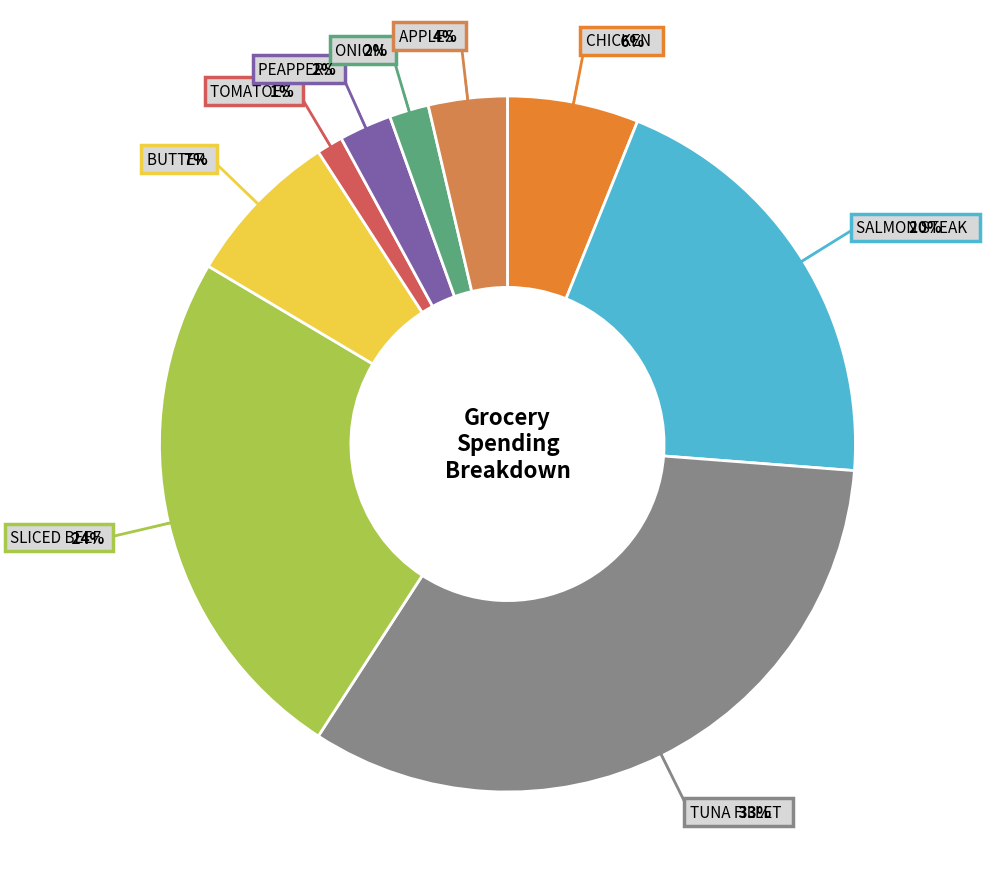

Does any single category account for the majority?

No